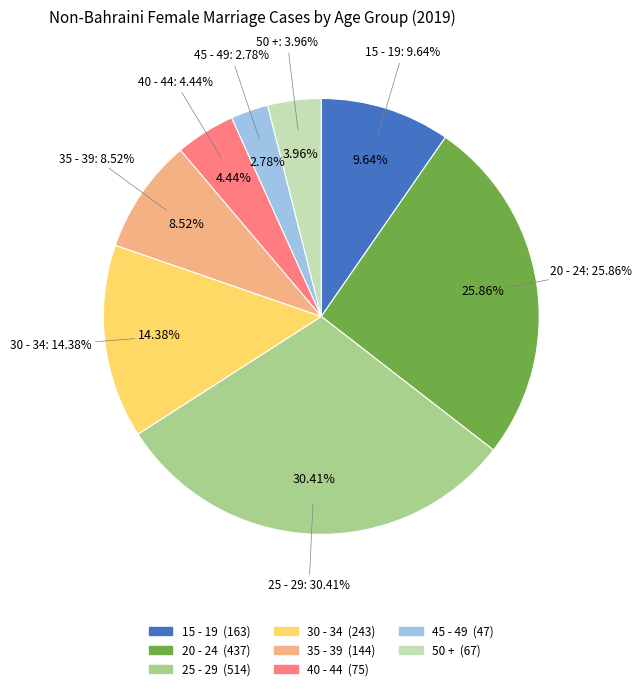

To the nearest percent, what portion does 45 - 49 represent?

3%